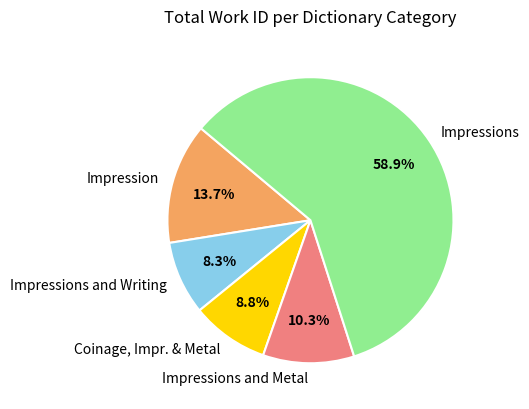

What percentage is NOT represented by Impressions?

41.1%